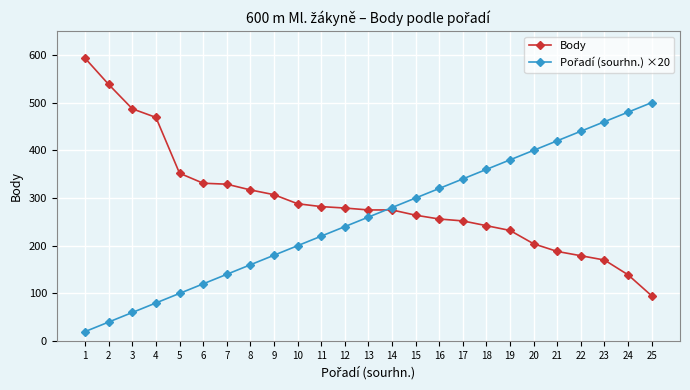

True or false: Body has a value of 139 at 24.

True